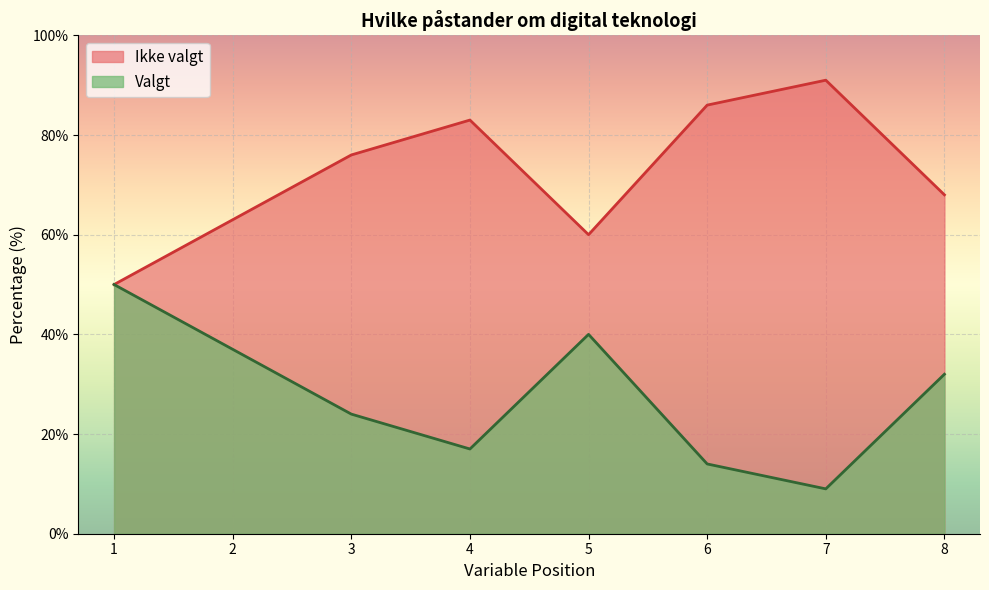

What is the difference between the Ikke valgt values at 7 and 5?

31